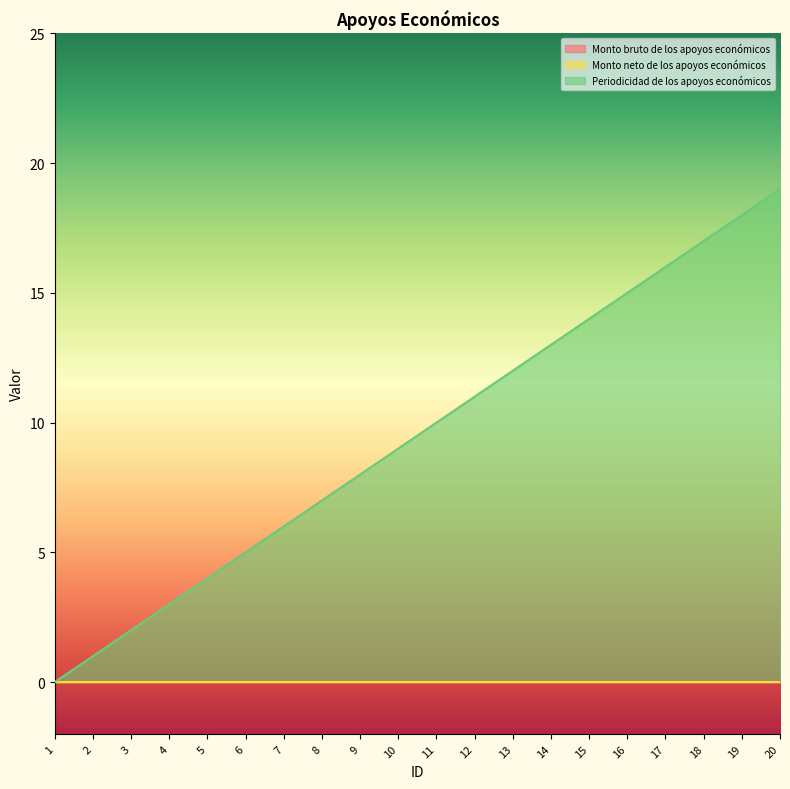

True or false: Monto neto de los apoyos económicos has more than 0 points higher than both neighbors.

False